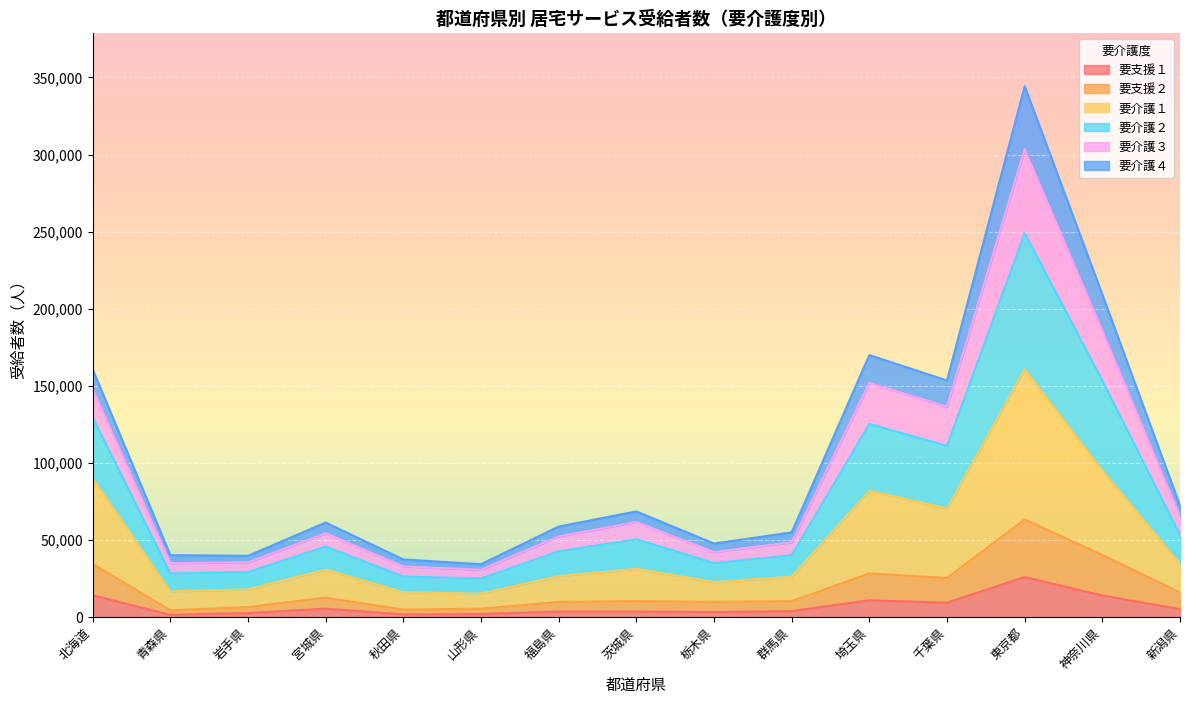

Which category has the highest value in the 要支援１ series?

東京都